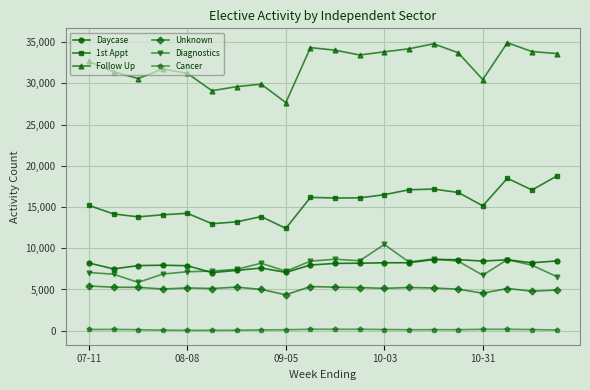

True or false: Unknown has more than 0 points higher than both neighbors.

True